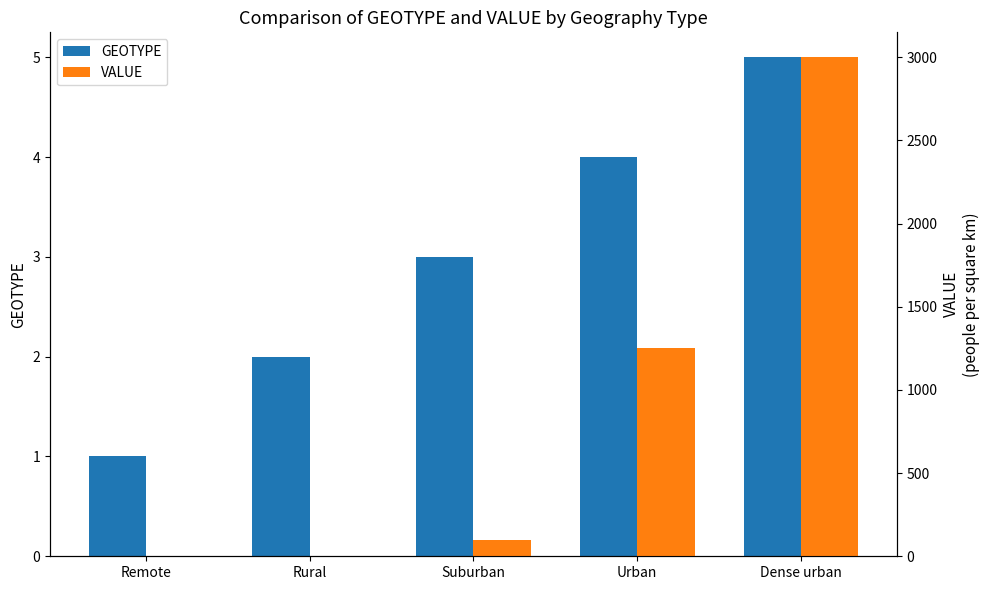

At Suburban, list the series in order from smallest to largest.

GEOTYPE, VALUE